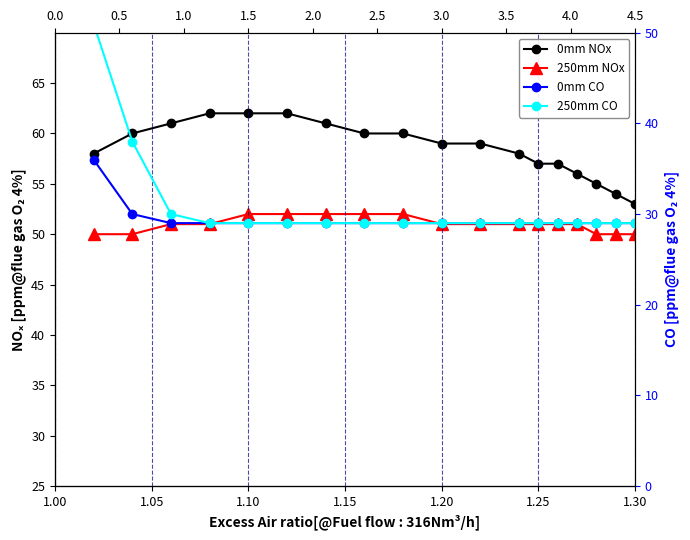

Which series has the largest range (max minus min)?

250mm CO